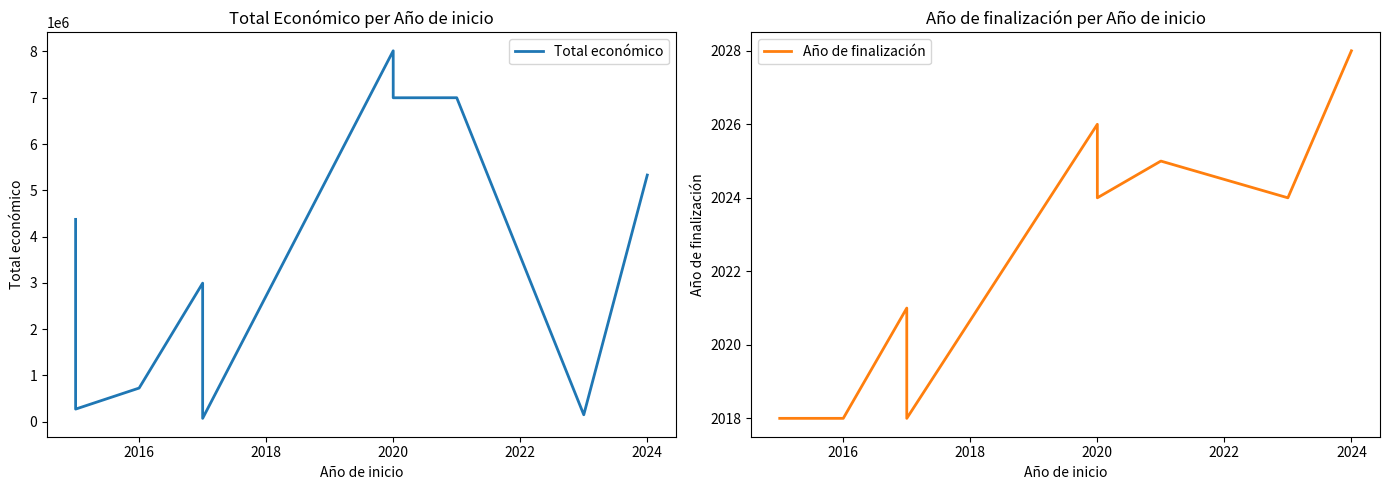

Is this an area chart (filled region under the line)?

No